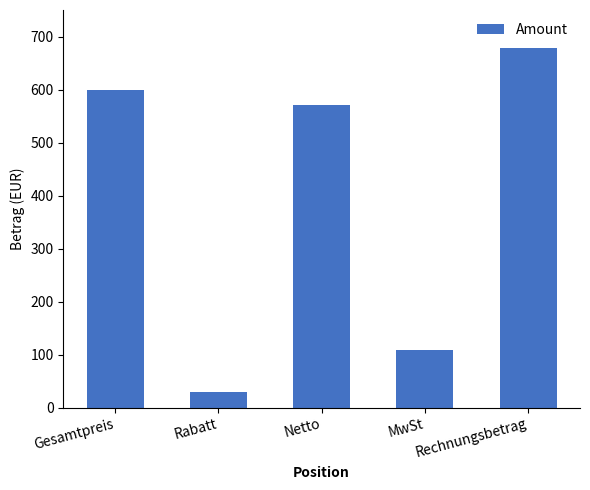

Which label corresponds to the smallest value in the chart?

Rabatt